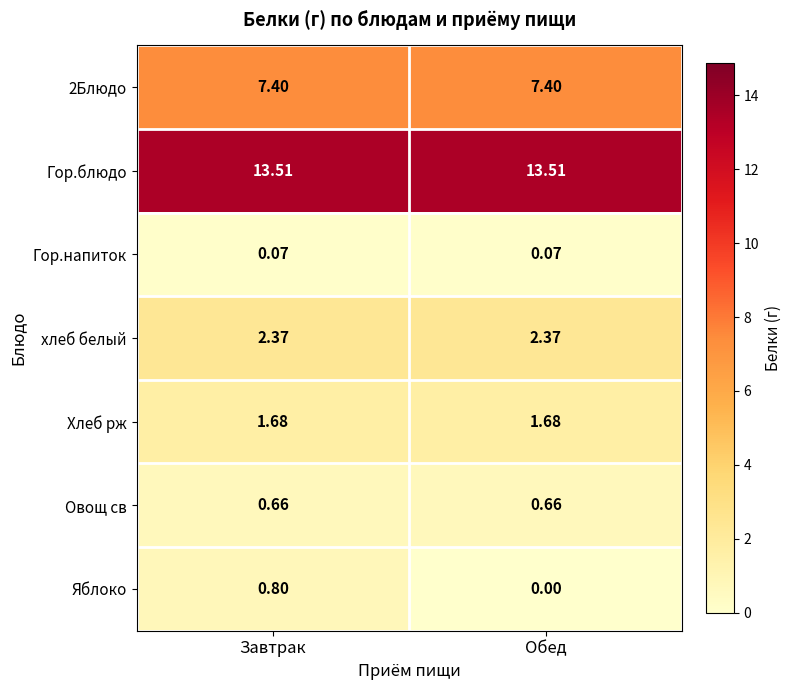

Which category has the lowest value across all series?

Обед